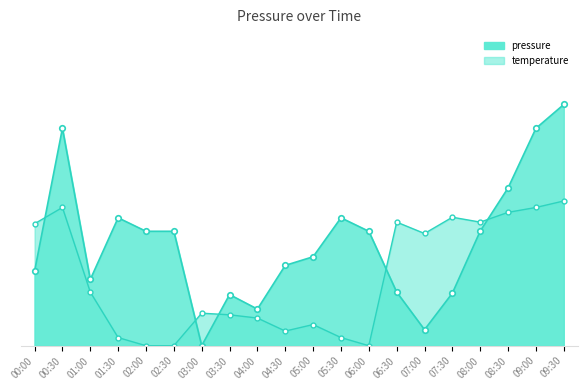

At 09:00, list the series in order from largest to smallest.

pressure, temperature